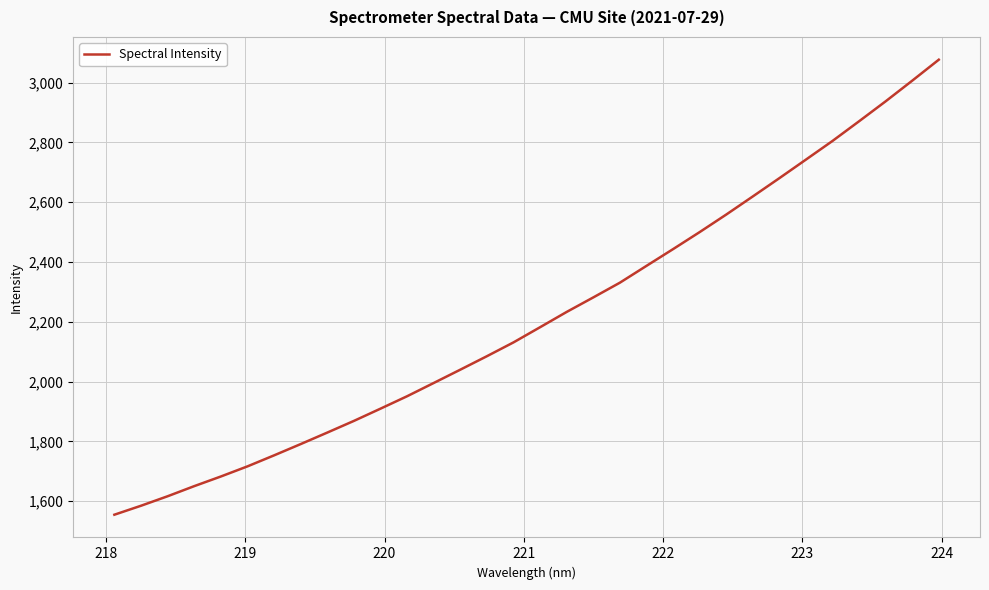

What is the greatest value displayed?

3076.6